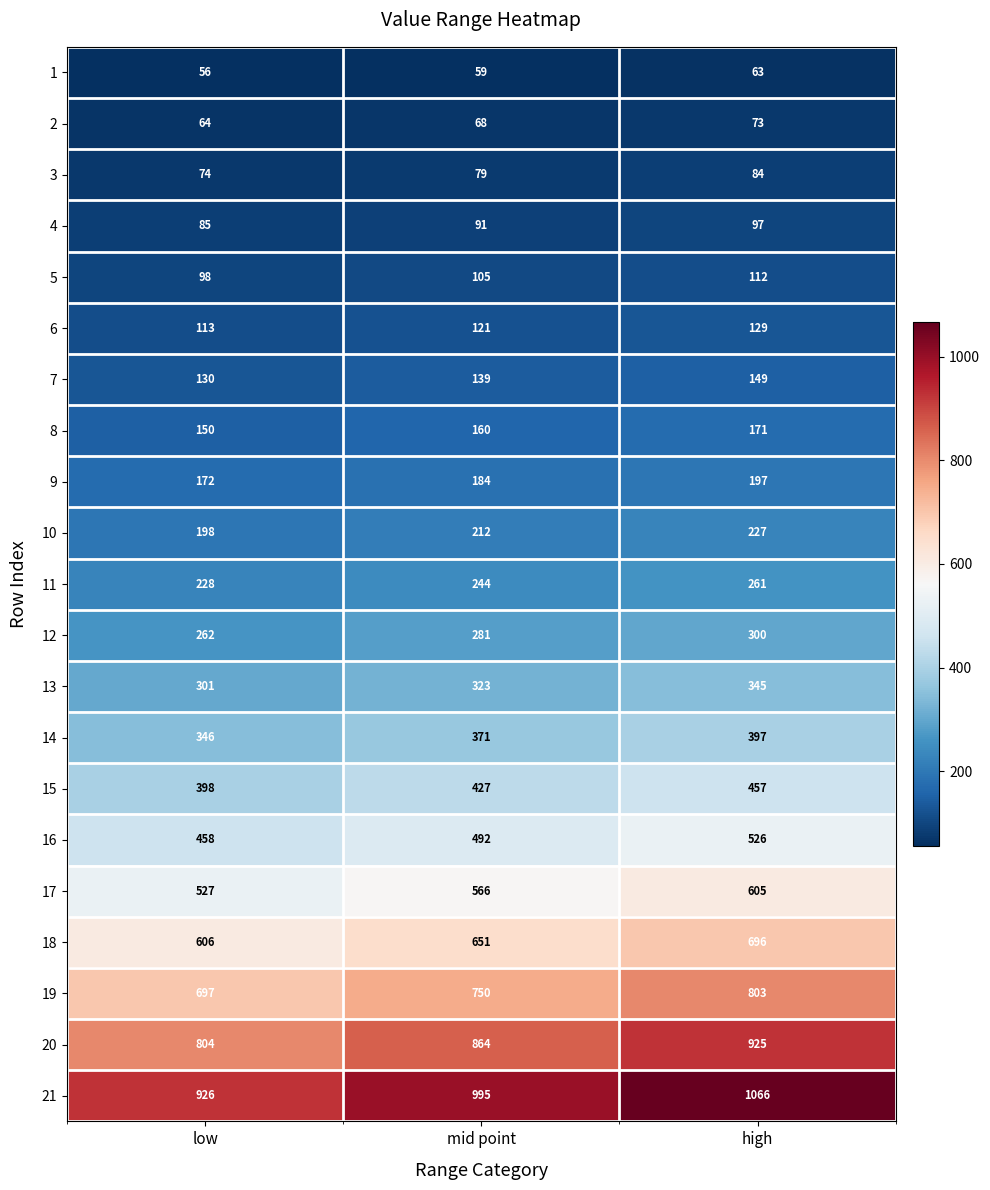

Which series has the widest spread of values?

21